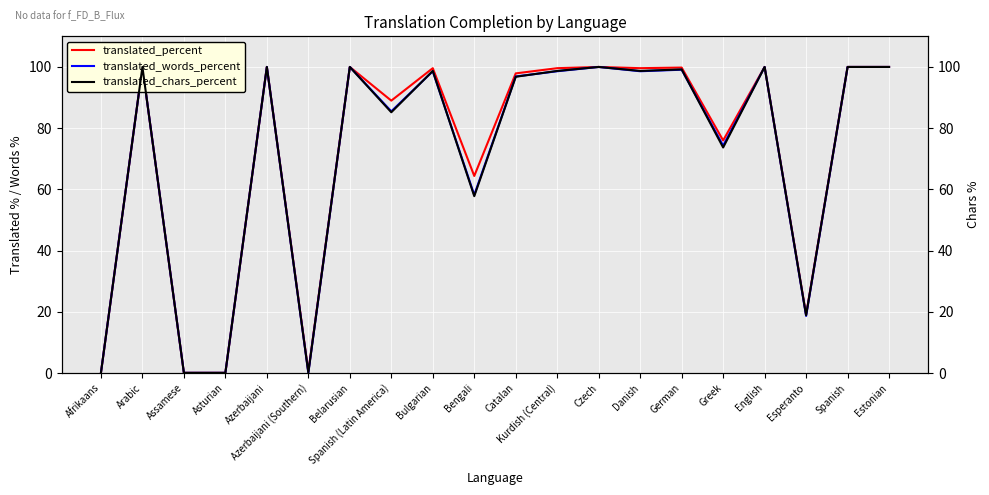

At which label does translated_chars_percent reach its peak?

Arabic